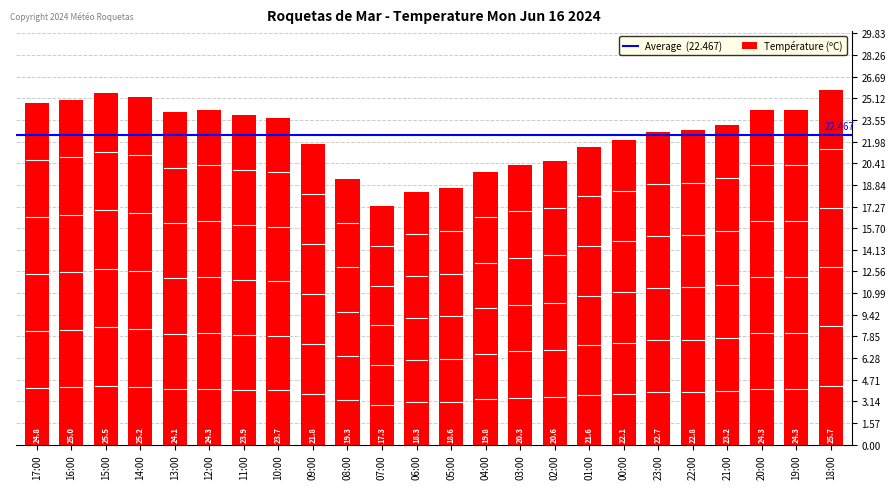

Count the number of categories in the chart.

24